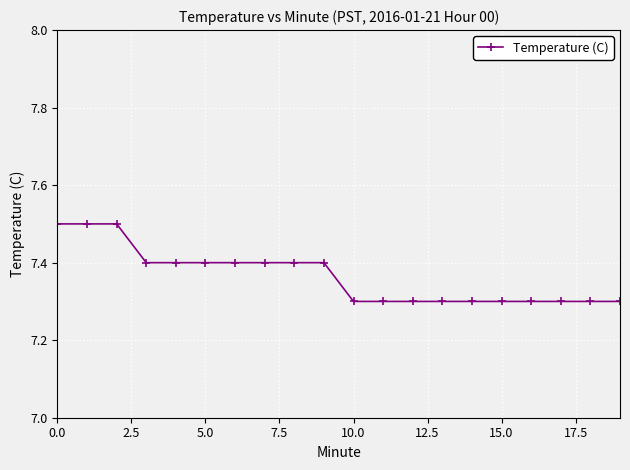

Count the values in the range 7 to 8.

20